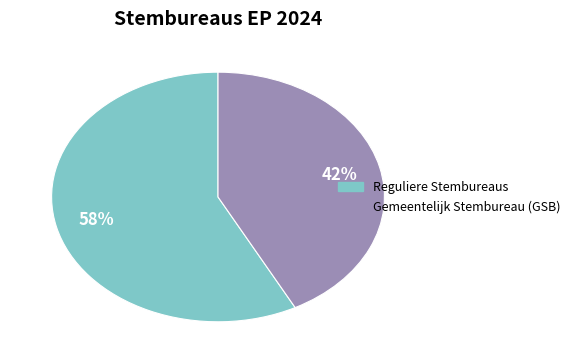

To the nearest percent, what is the average slice percentage?

50%